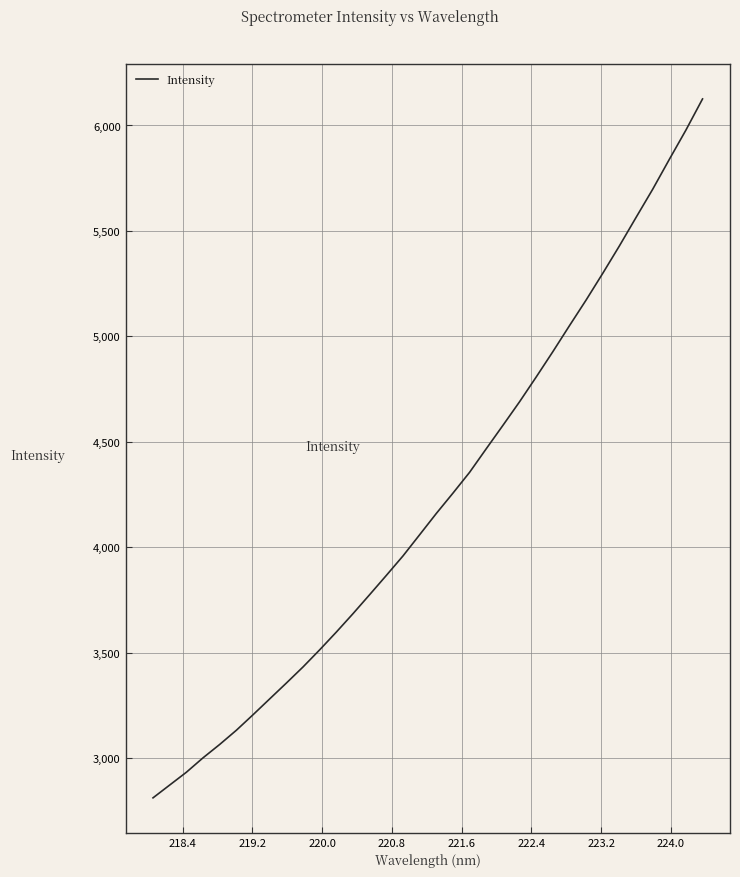

What is the difference between the second highest and second lowest values?

3105.2